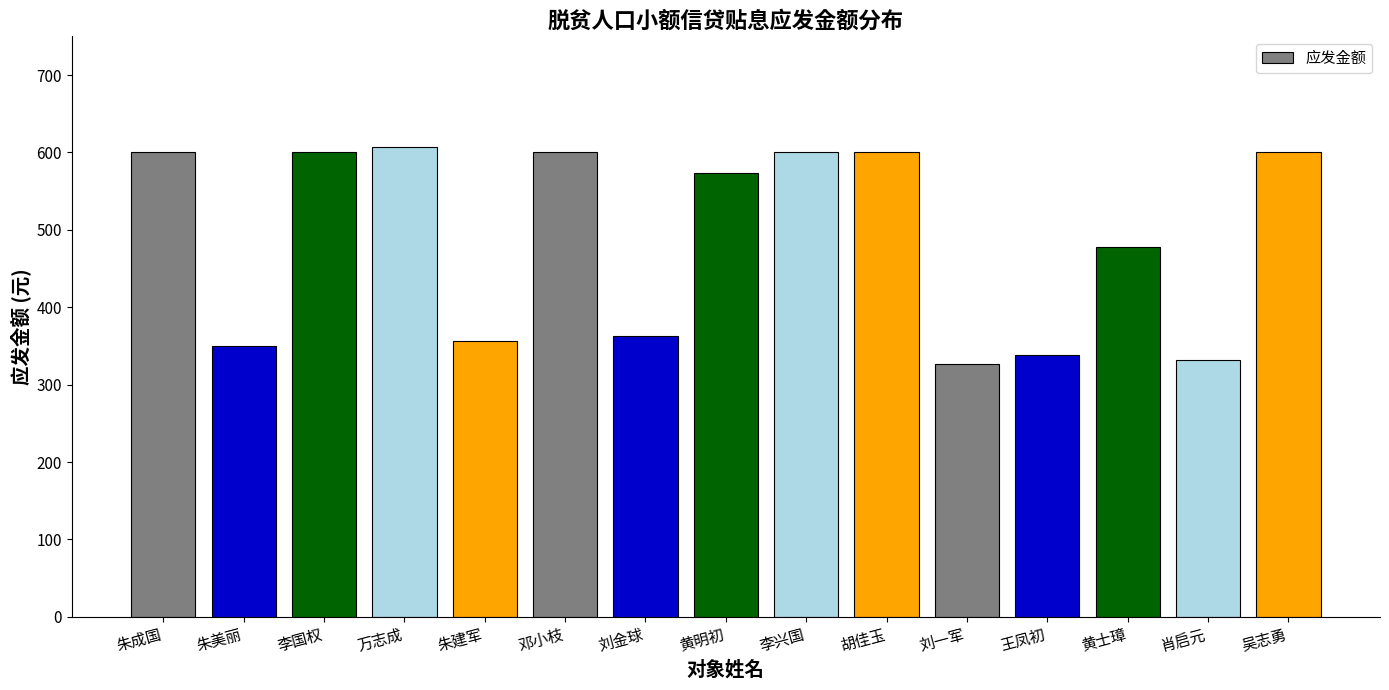

Which has a higher value, 胡佳玉 or 黄士璋?

胡佳玉